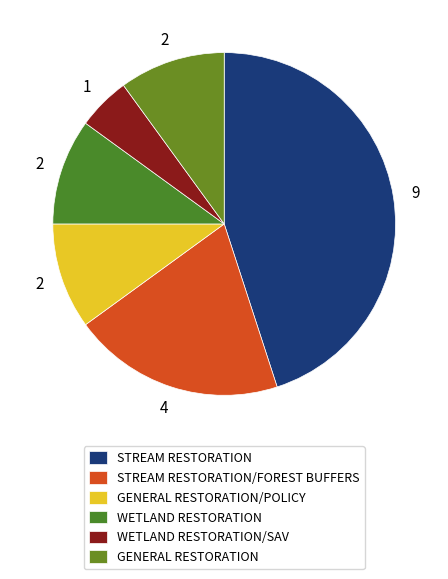

Rank the categories by value from highest to lowest.

STREAM RESTORATION, STREAM RESTORATION/FOREST BUFFERS, GENERAL RESTORATION/POLICY, WETLAND RESTORATION, GENERAL RESTORATION, WETLAND RESTORATION/SAV